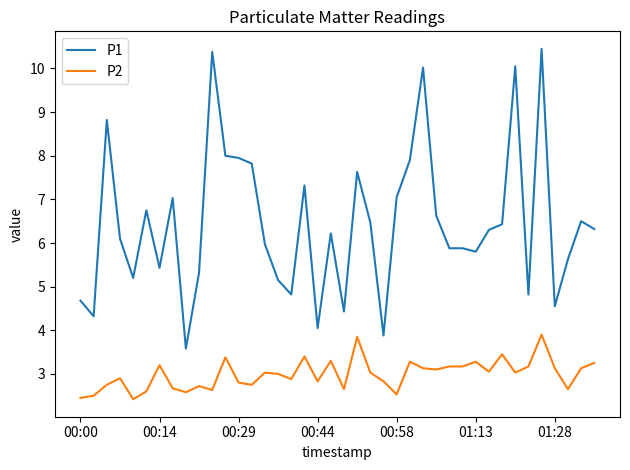

Which series has the widest spread of values?

P1